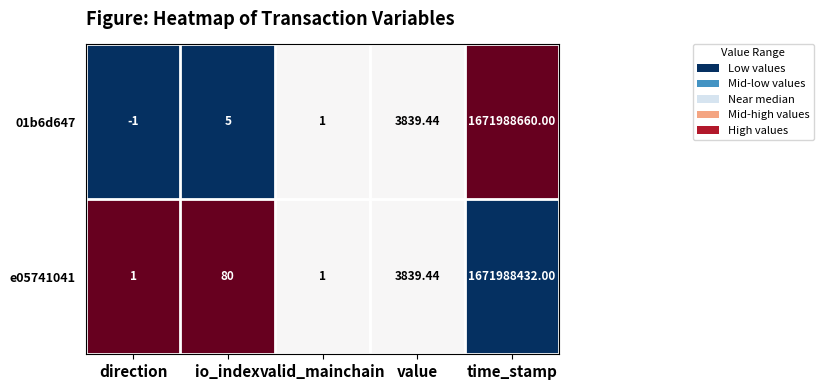

At which category is the sum across all series the highest?

time_stamp